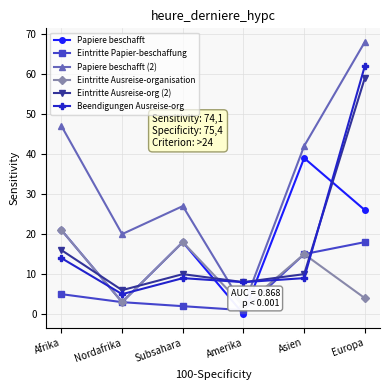

What is the highest value of the Papiere beschafft series?

39